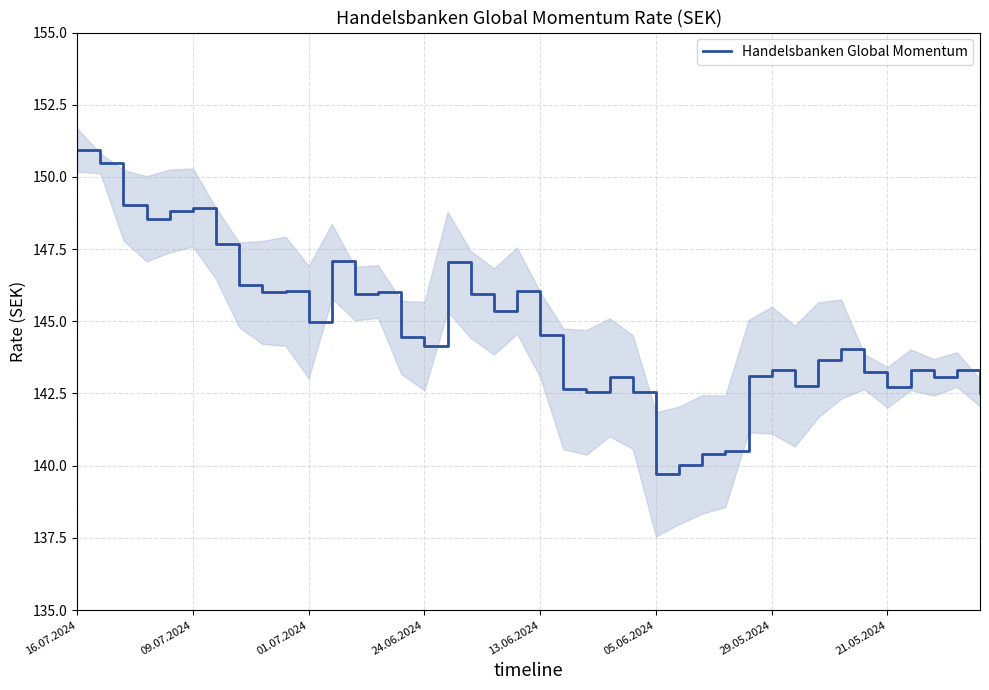

The value at 24 is 54.4. True or false?

False